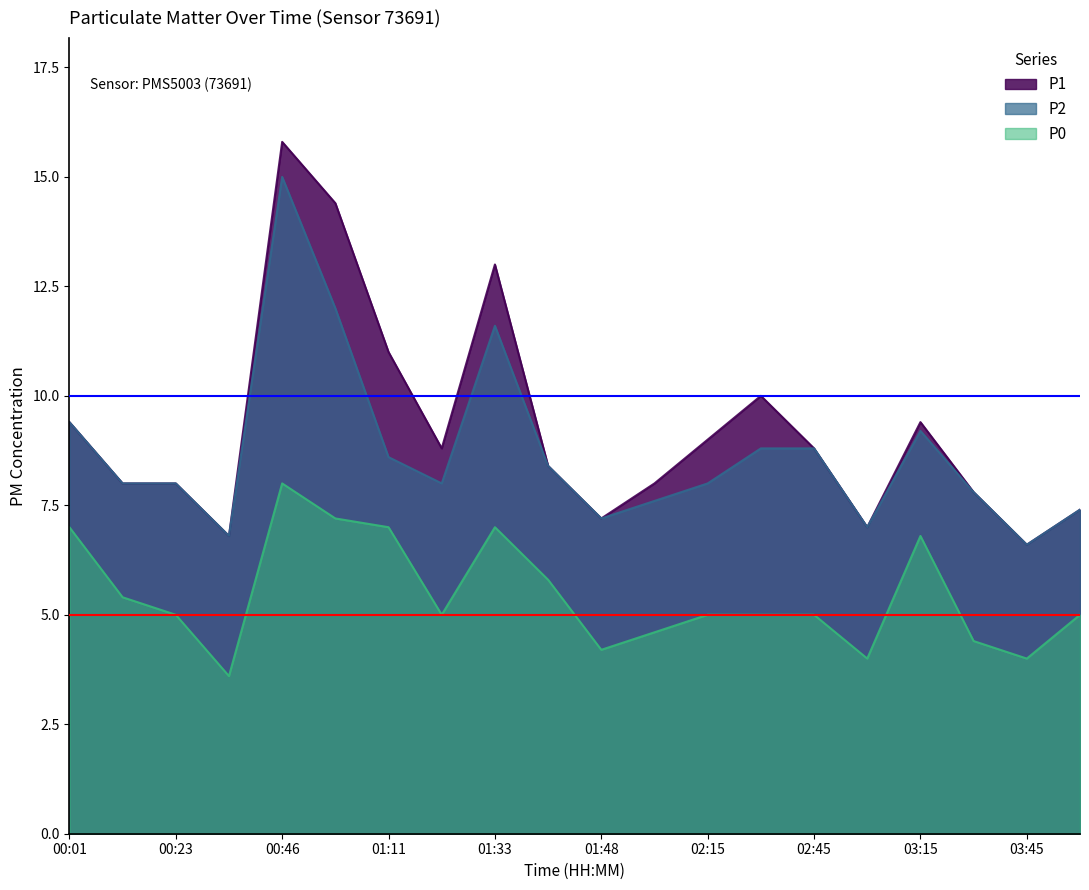

At which label is P0 closest to 5?

00:23